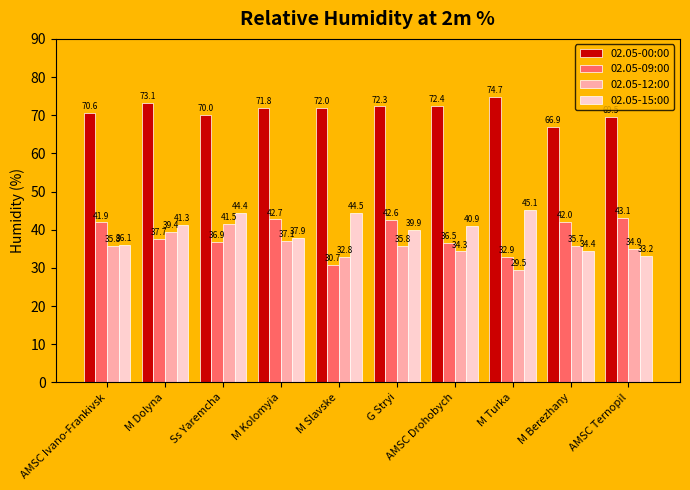

What is the sum of all 02.05-15:00 values?

397.7